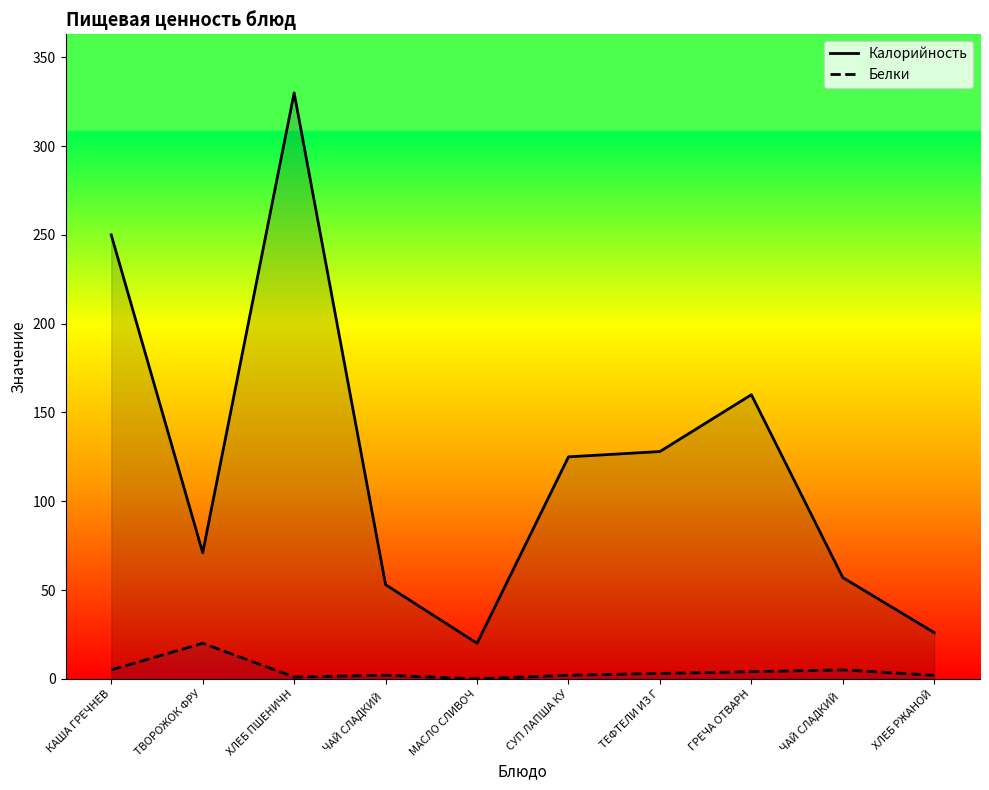

How many lines are shown in the chart?

2